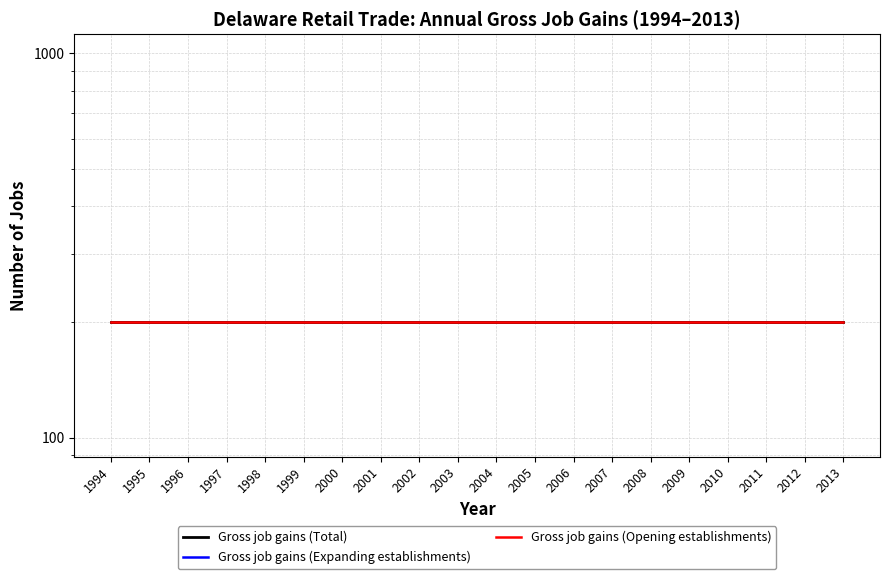

True or false: Gross job gains (Opening establishments) and Gross job gains (Total) cross at least once.

False